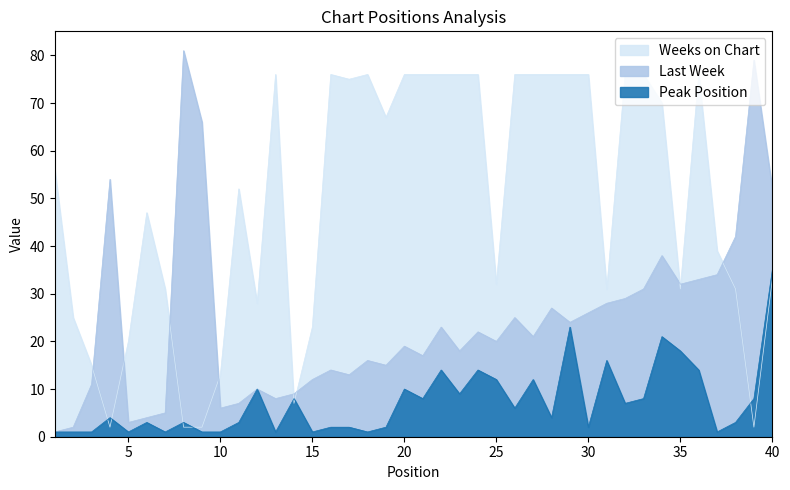

At how many categories does at least one series exceed 71?

19